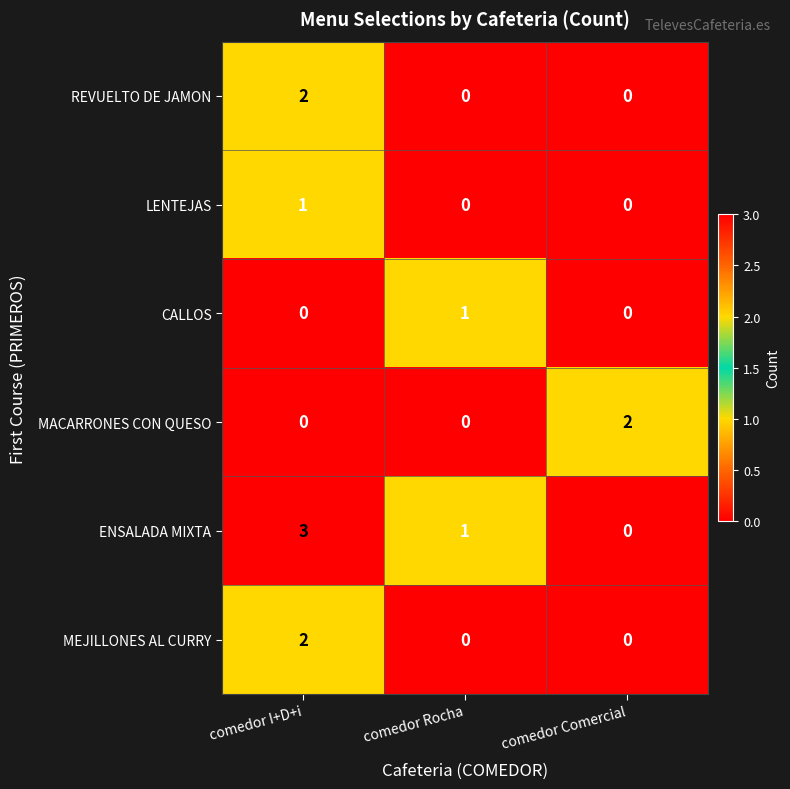

Which series has the largest range (max minus min)?

ENSALADA MIXTA